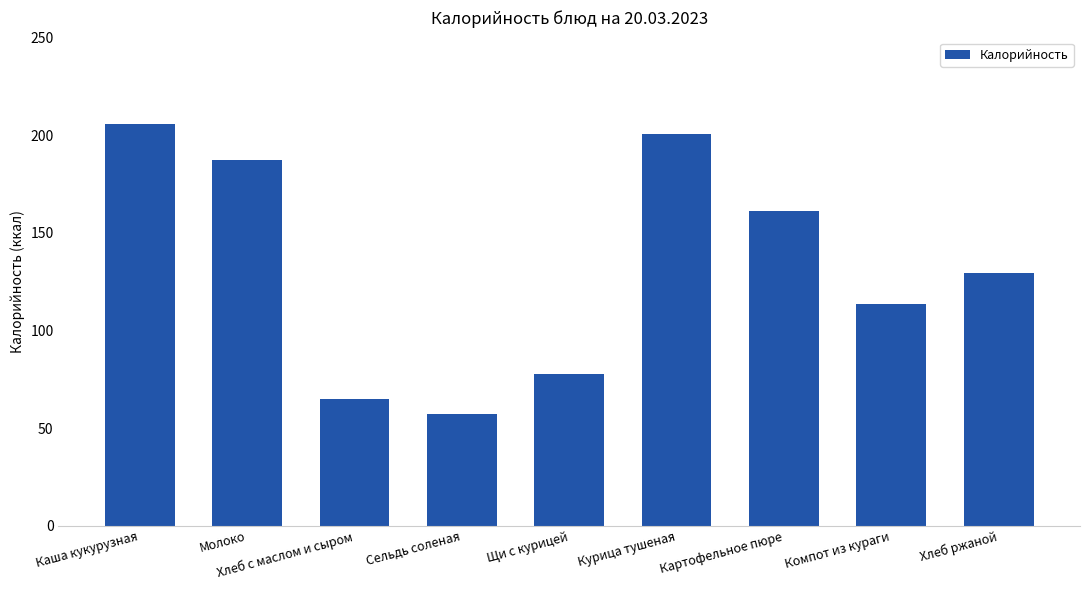

The chart shows a value of 77.7 at Щи с курицей. True or false?

True